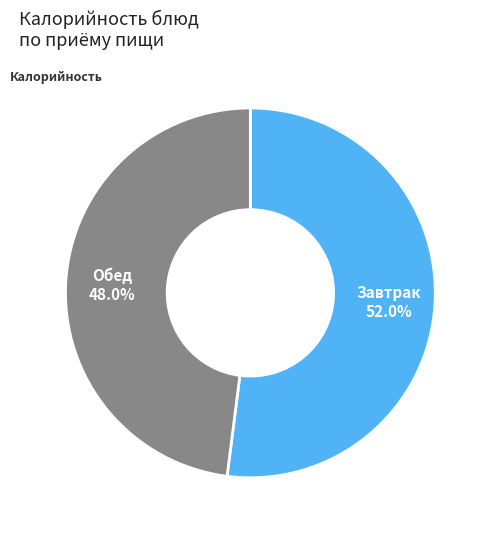

Is there a majority slice in this chart?

Yes